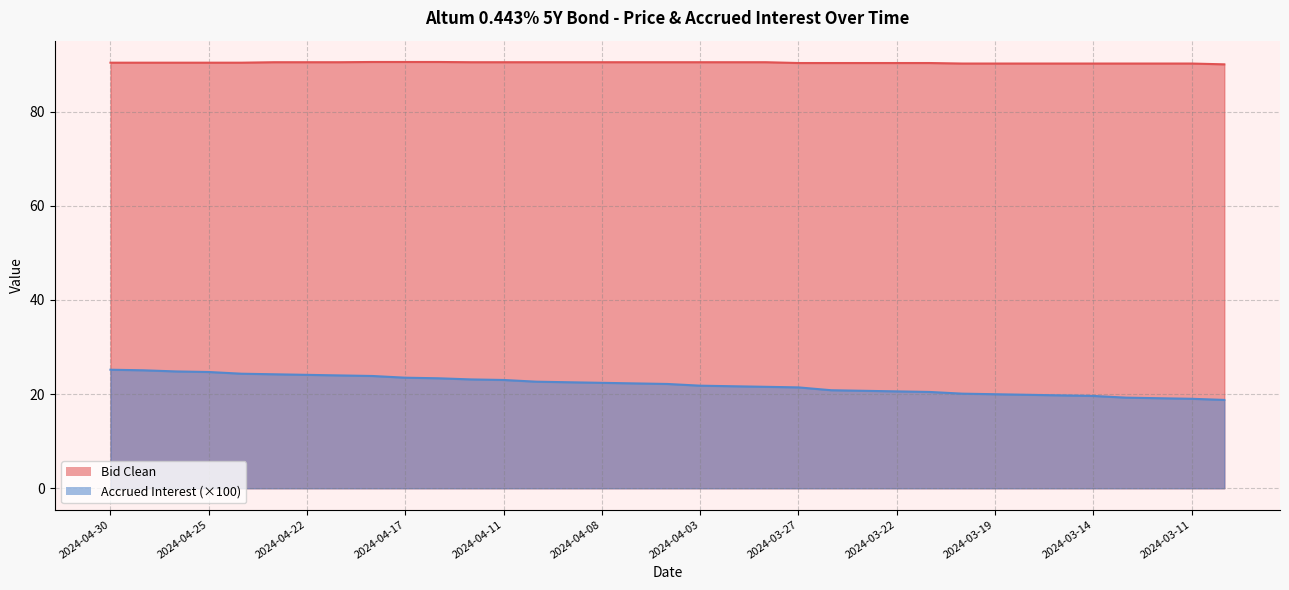

List the series in order of their peak value, highest first.

Bid Clean, Accrued Interest